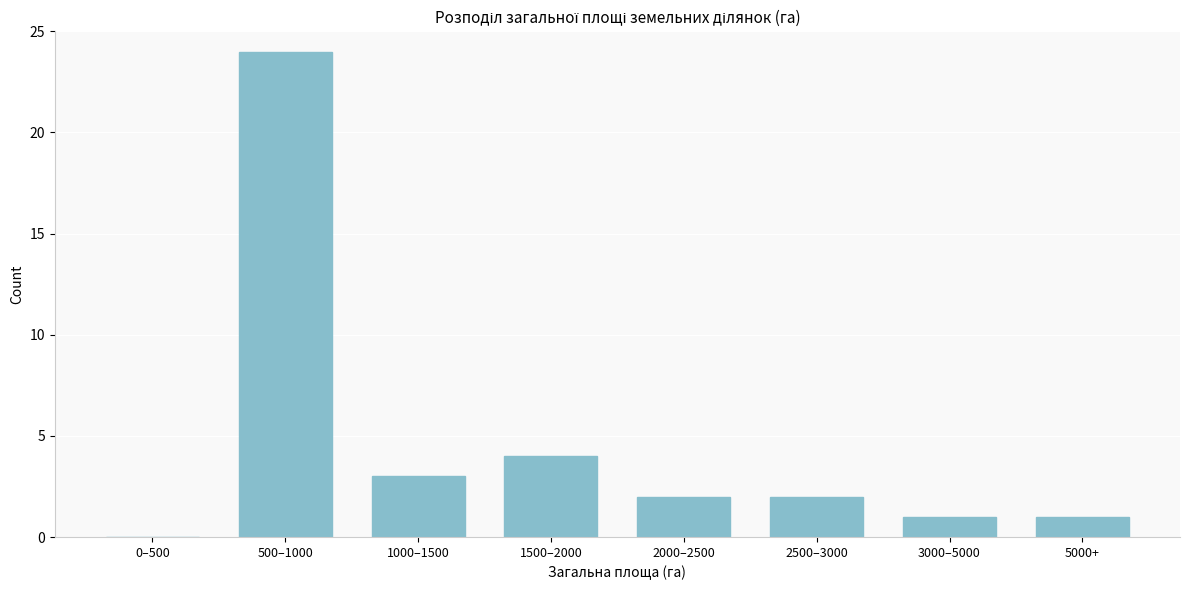

Reading left to right, list all the values displayed in this chart.

0–500=0	500–1000=24	1000–1500=3	1500–2000=4	2000–2500=2	2500–3000=2	3000–5000=1	5000+=1